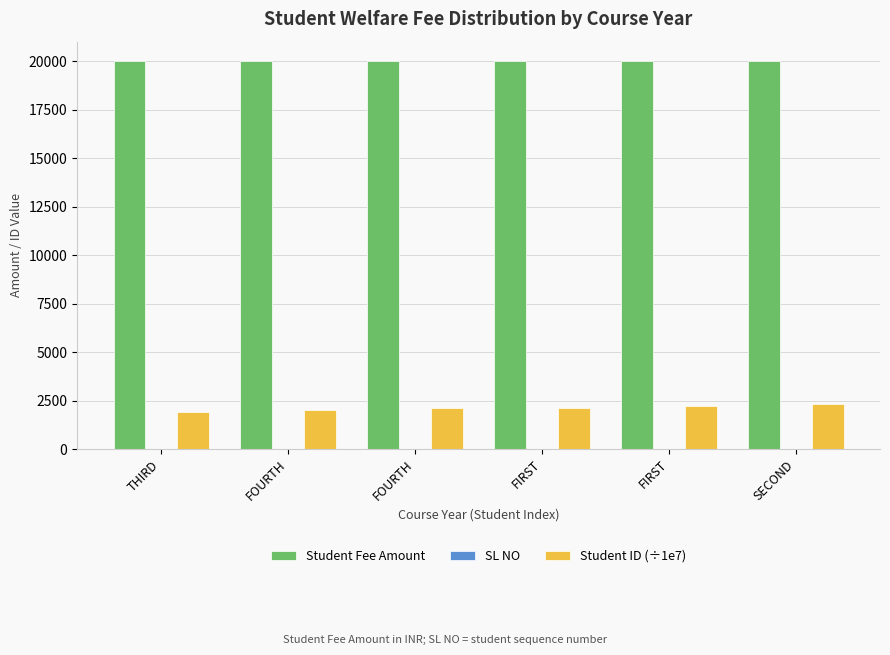

Reading left to right, transcribe all the data shown in this chart.

Student Fee Amount: THIRD=20000.0	FOURTH=20000.0	FOURTH=20000.0	FIRST=20000.0	FIRST=20000.0	SECOND=20000.0
SL NO: THIRD=1.0	FOURTH=2.0	FOURTH=3.0	FIRST=4.0	FIRST=5.0	SECOND=6.0
Student ID (÷1e7): THIRD=1920.0	FOURTH=2021.1	FOURTH=2122.0	FIRST=2122.1	FIRST=2223.0	SECOND=2324.0